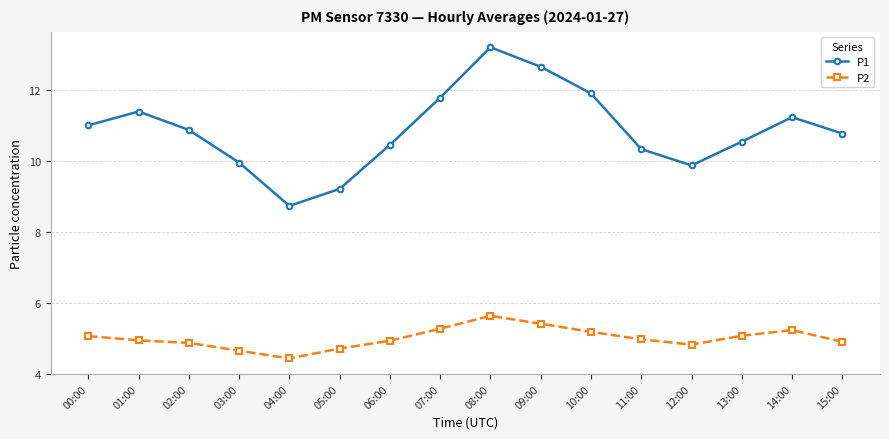

Is it true that P1 equals 3.7 at 00:00?

False